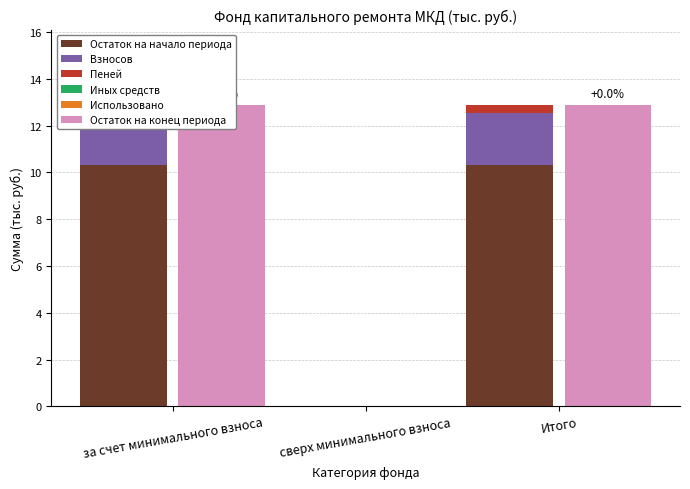

Does the chart contain stacked bars?

No